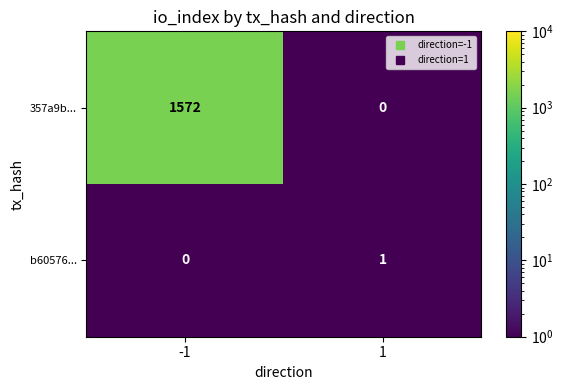

What is the maximum value shown in the chart?

1572